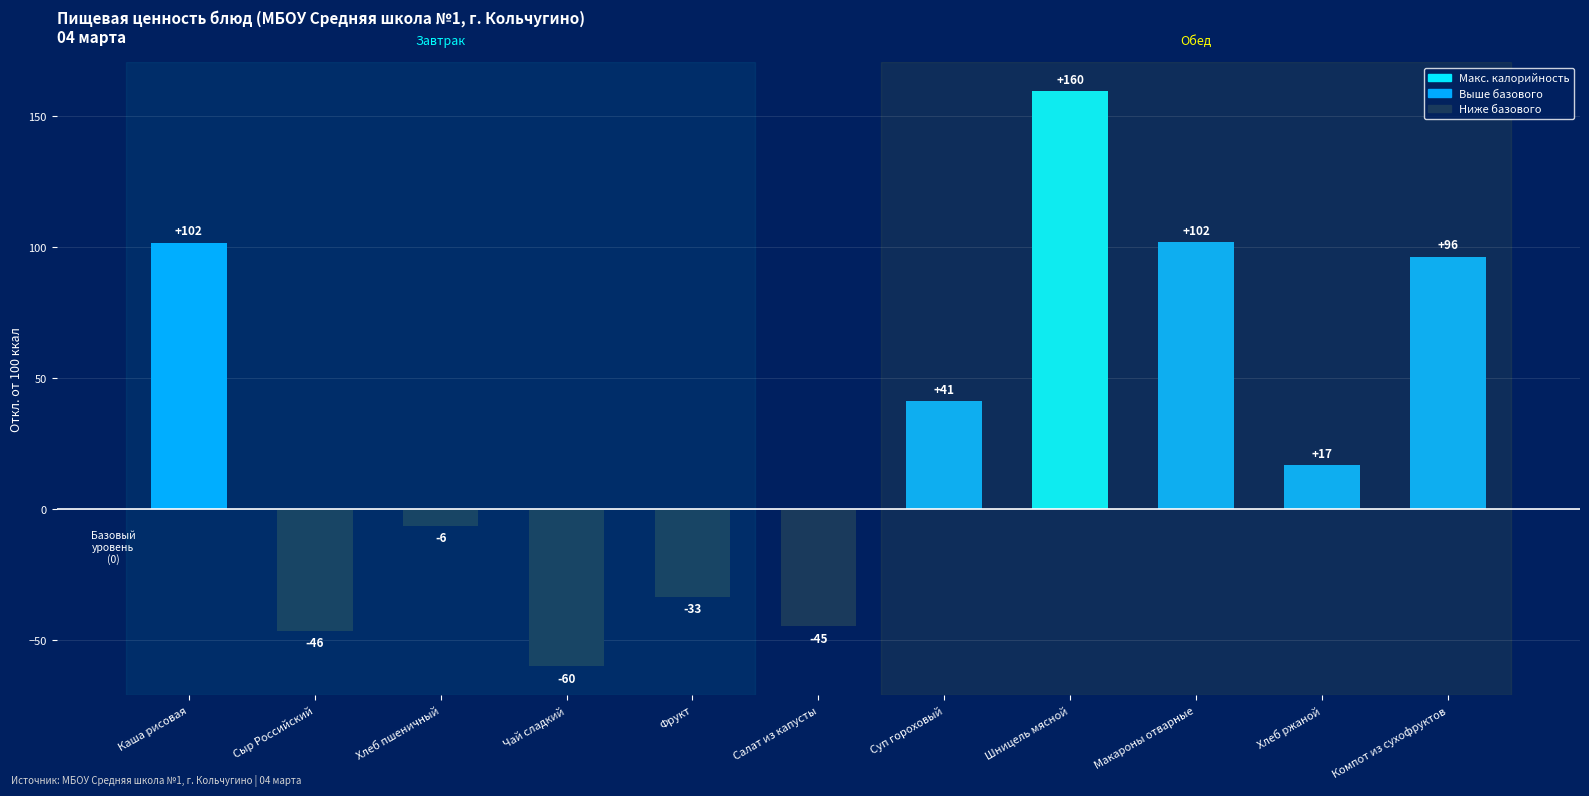

What is the greatest value displayed?

159.5